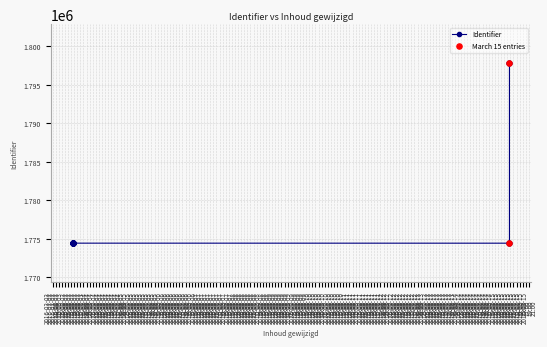

What is the change in value from 2016-03-03 14:05:42 to 2016-03-03 14:19:09?

+3